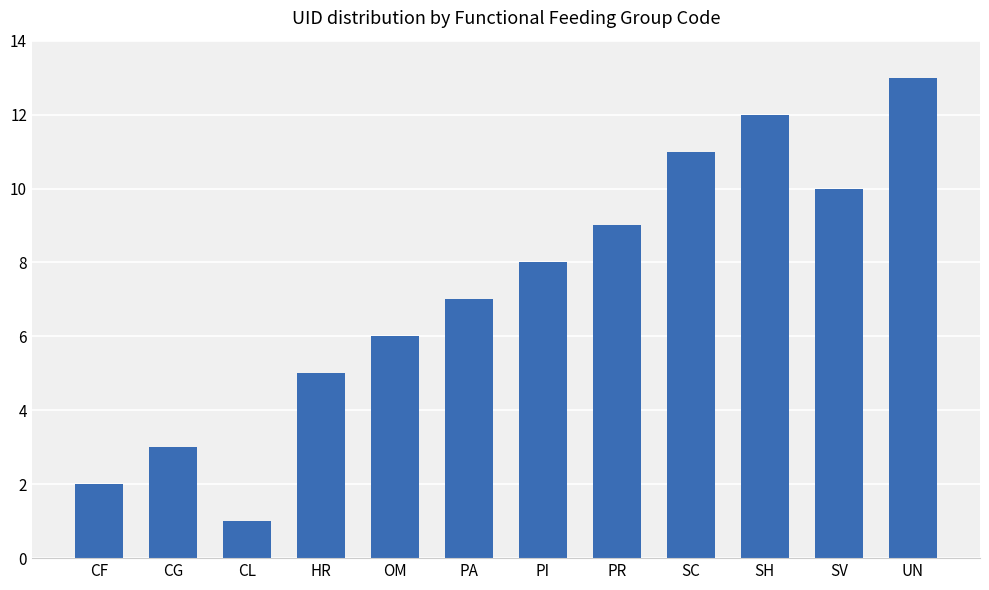

Approximately how many times larger is the value at SC compared to PR?

1.2